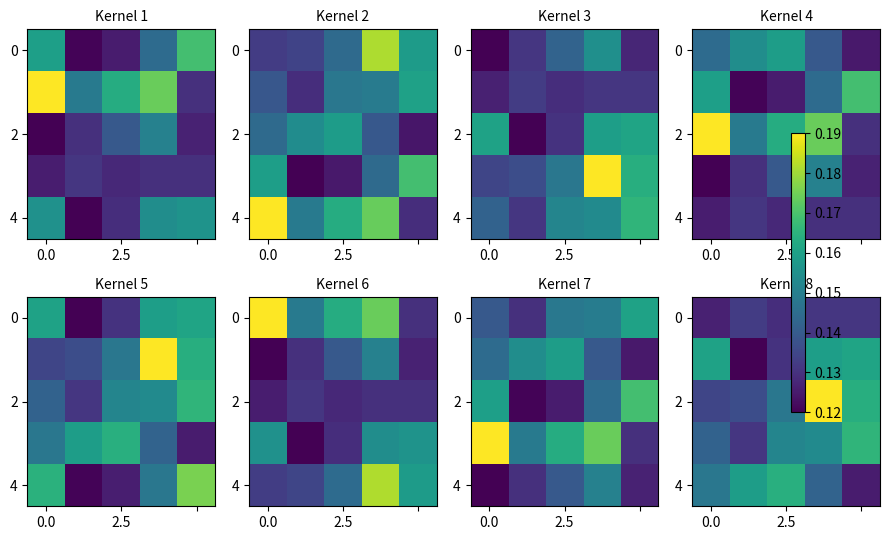

How many categories are shown in the chart?

5